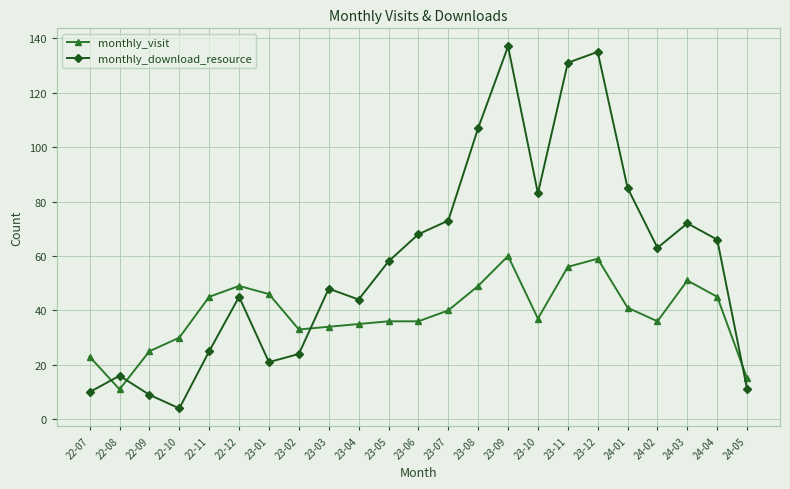

What is the sum of the monthly_visit values at 23-06 and 24-04?

81